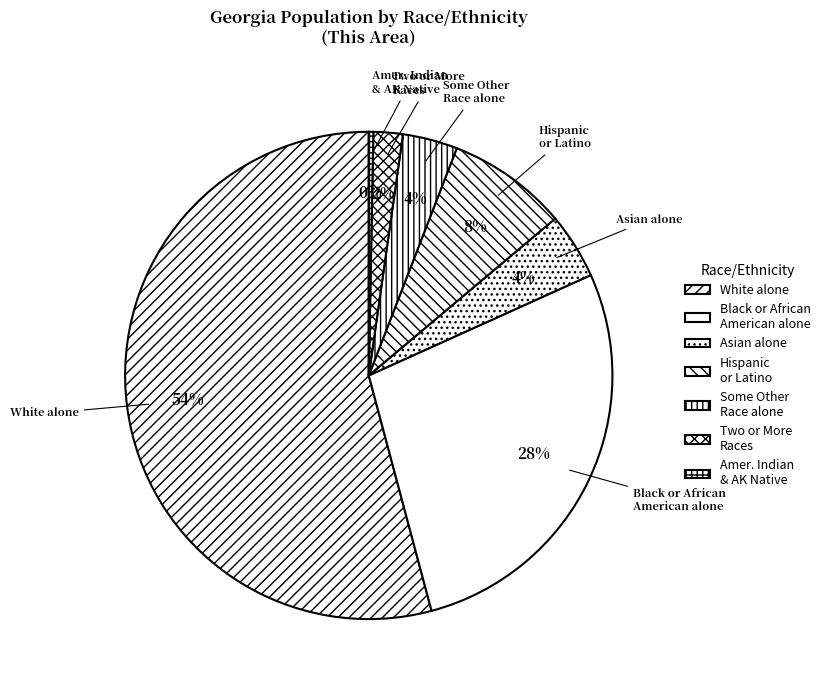

Which category accounts for the majority?

White alone